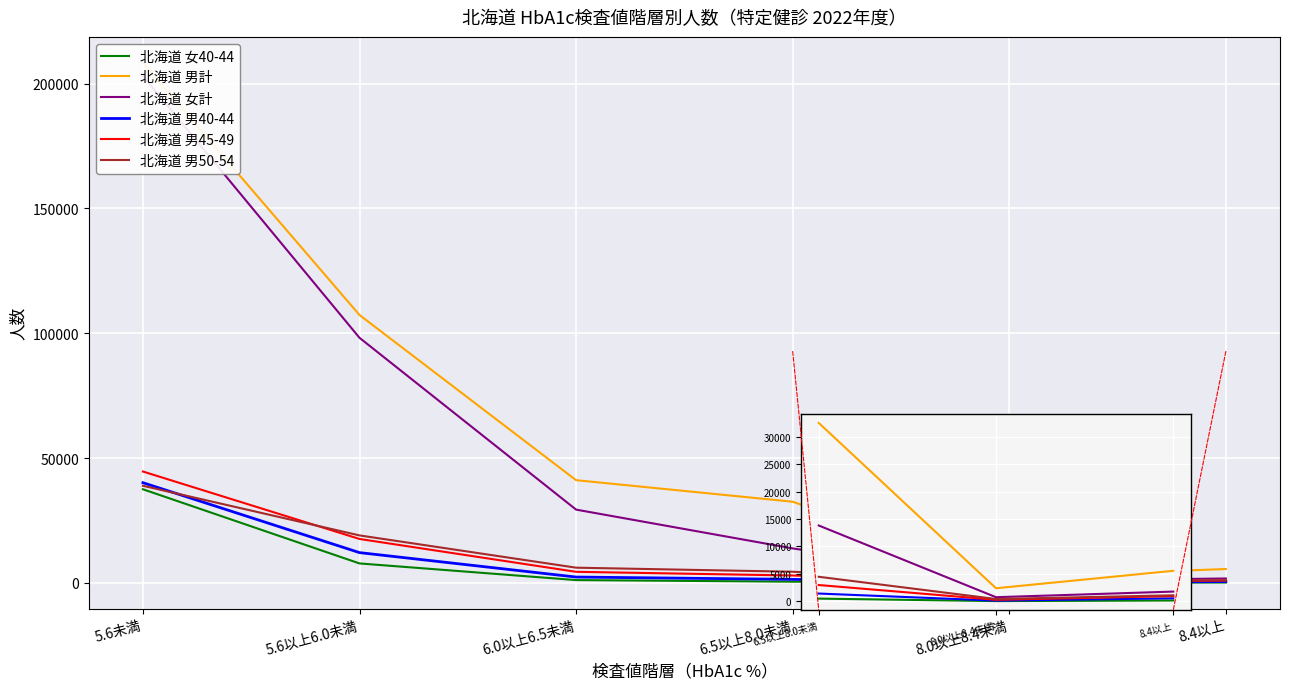

What is the value of the 北海道 女40-44 point at the 3rd from the left?

154